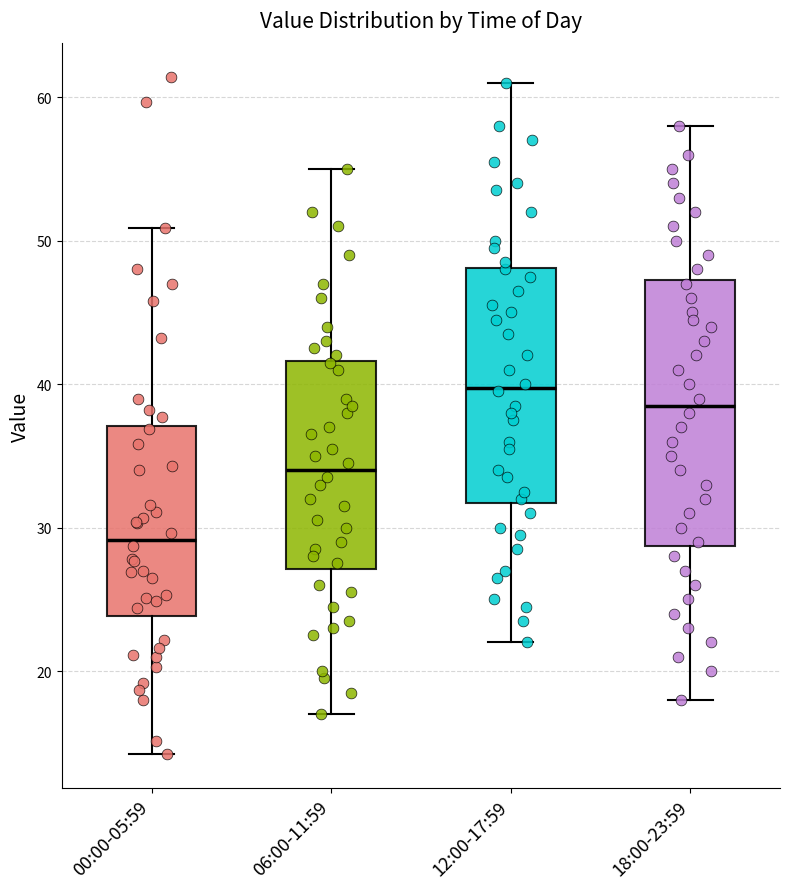

Reading left to right, transcribe this box plot: for each box, give where its median line is, the range the box spans, and where its two whiskers end, as read against the y-axis. The values are not printed on the chart, so give them approximately, as read against the axis.

00:00-05:59: median 29, box 24 to 37, whiskers 14 to 51
06:00-11:59: median 34, box 27 to 42, whiskers 17 to 55
12:00-17:59: median 40, box 32 to 48, whiskers 22 to 61
18:00-23:59: median 39, box 29 to 47, whiskers 18 to 58